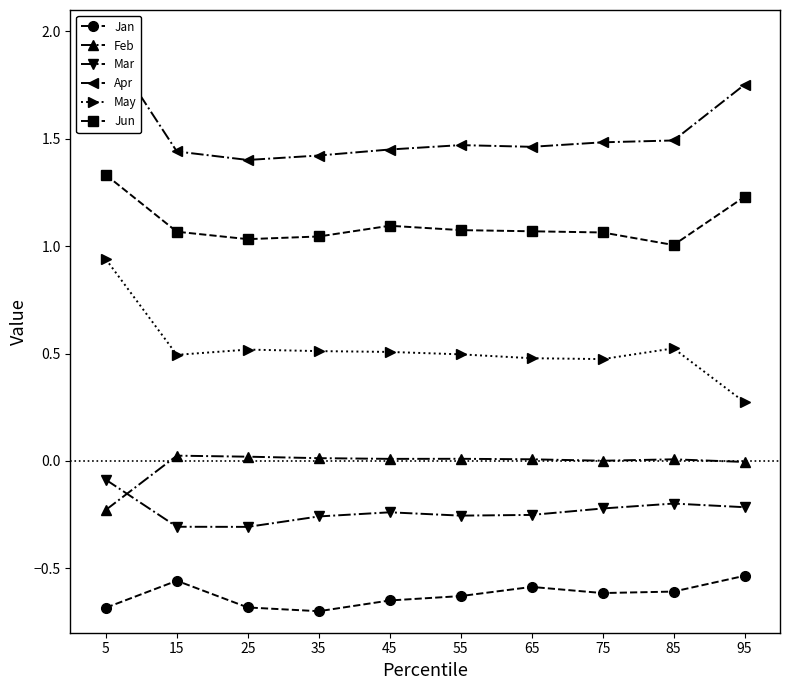

Which series has the widest spread of values?

May